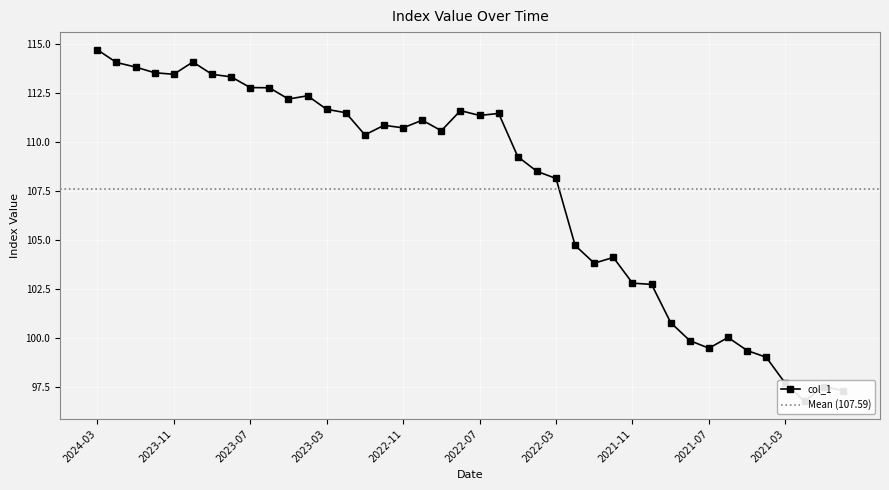

What is the sum of the values at 2023-12 and 2021-09?

214.3